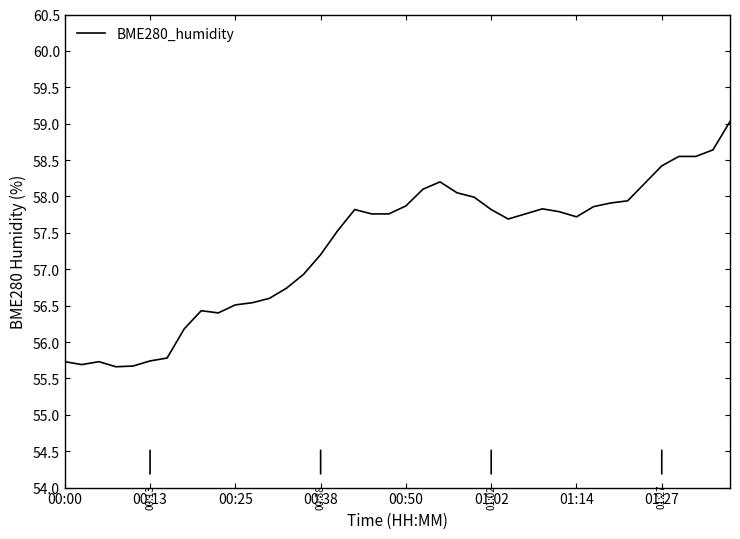

What is the difference between the maximum and minimum values?

3.4